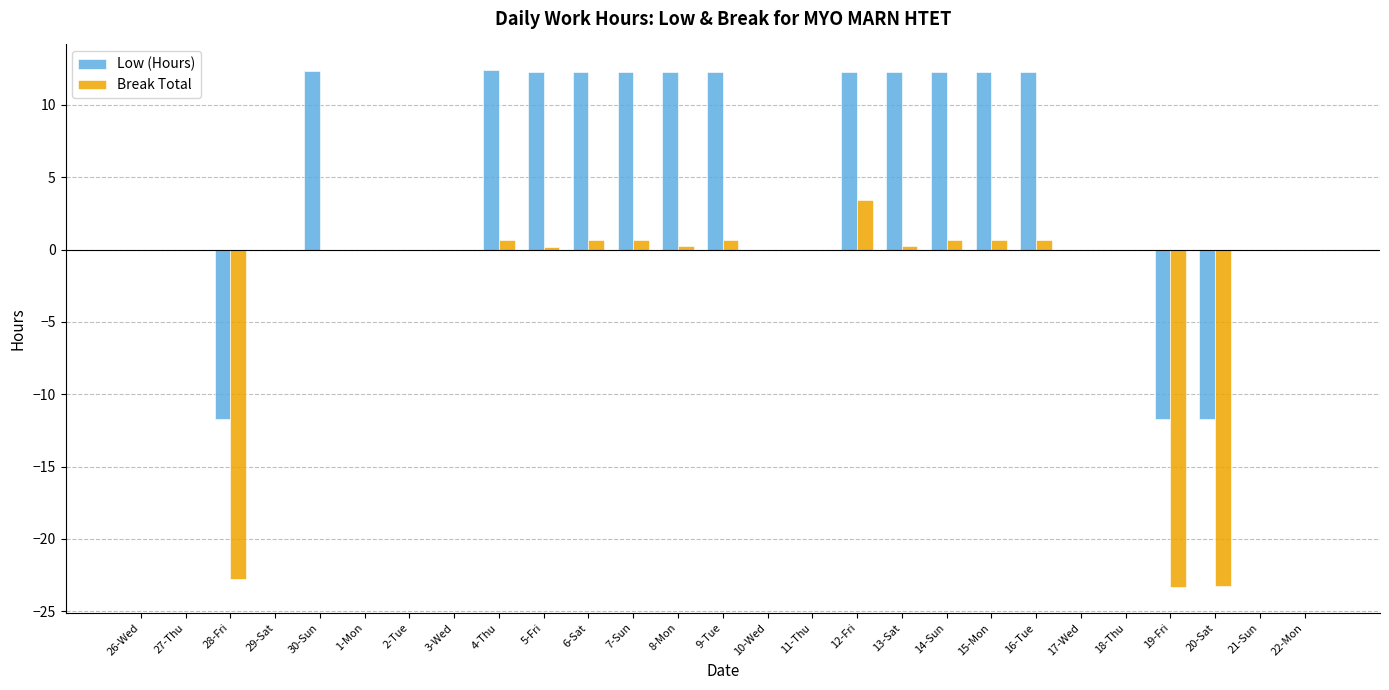

What is the sum of the Break Total values at 26-Wed and 16-Tue?

0.7